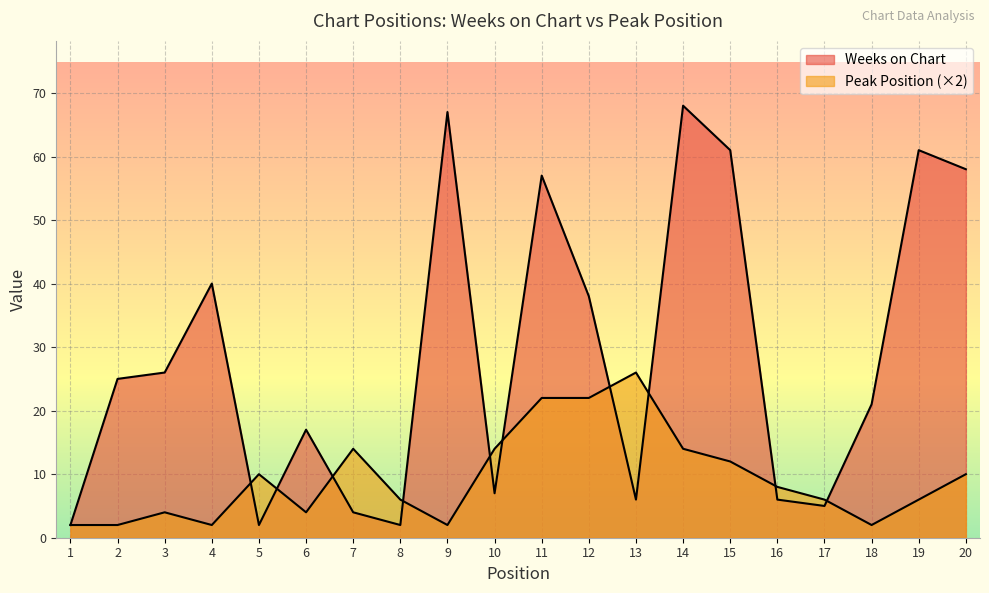

At how many categories does at least one series exceed 2?

19